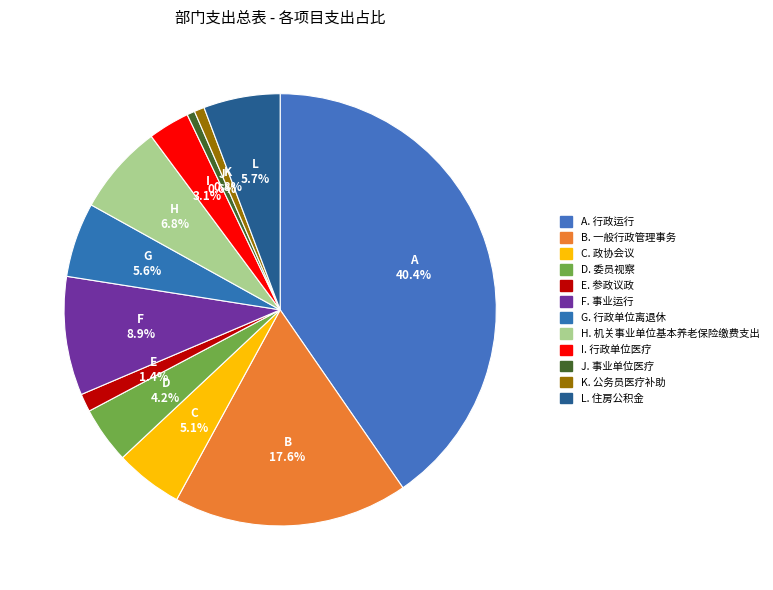

Is there any slice that represents more than half of the pie?

No